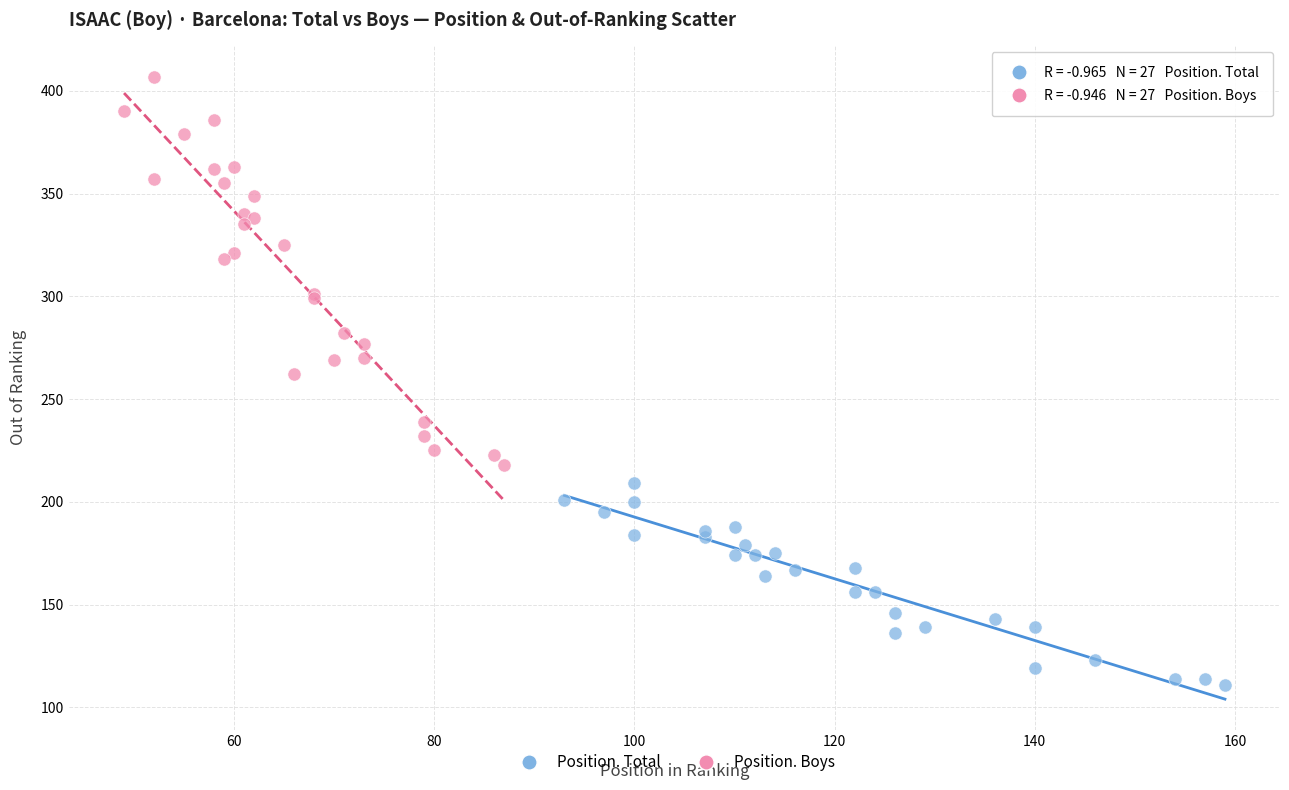

What are all the series names shown in the legend?

Position. Total, Position. Boys